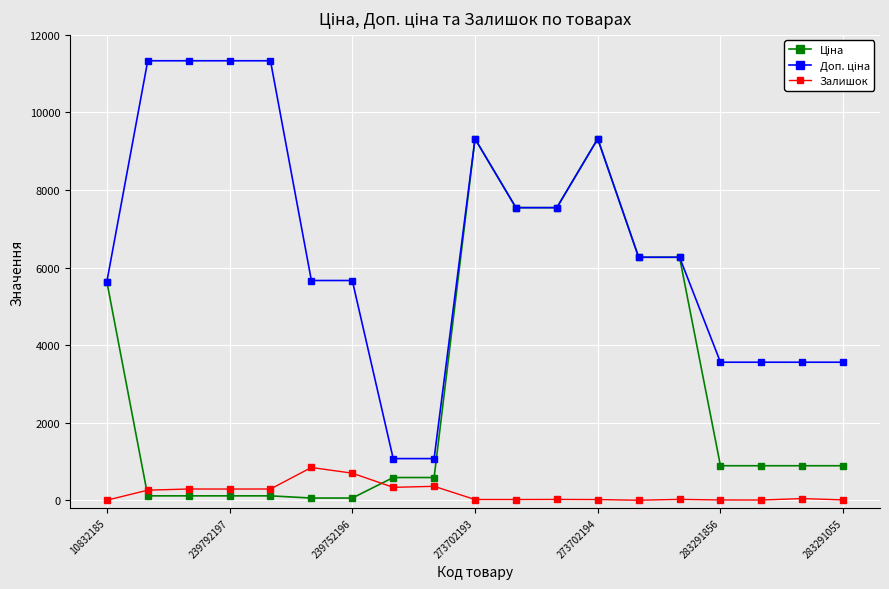

True or false: Залишок has more than 1 points higher than both neighbors.

True